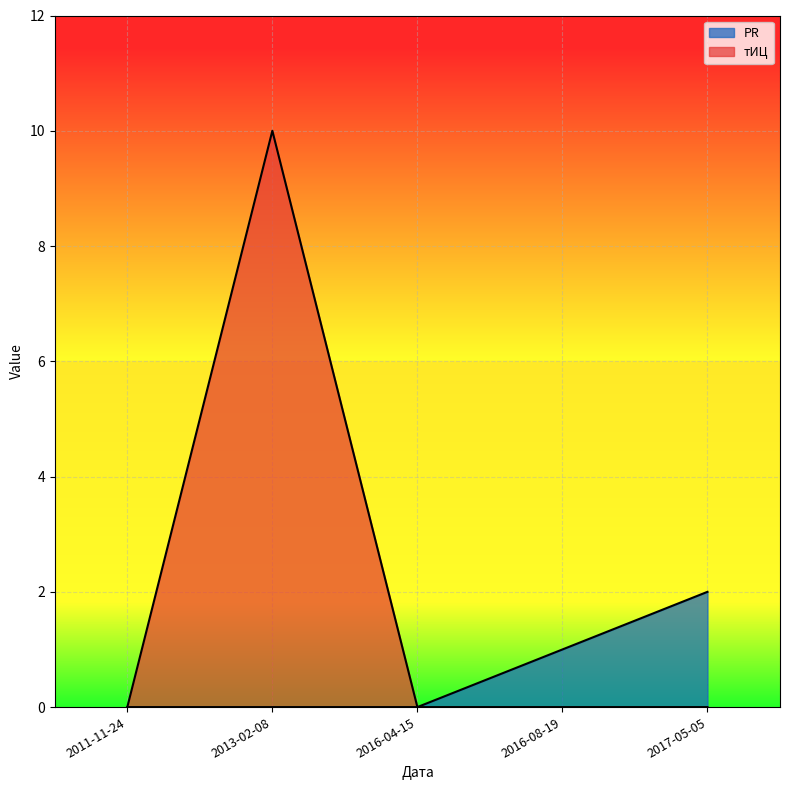

At which label does PR reach its minimum?

2011-11-24